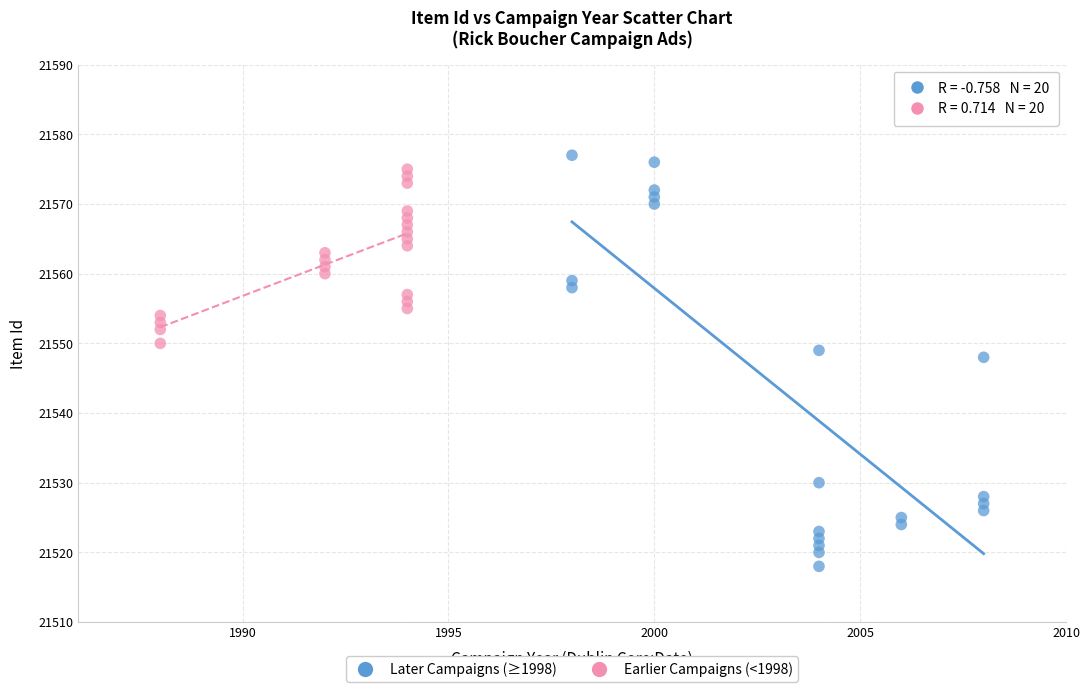

Which series has the largest Y range (max minus min)?

Later Campaigns (≥1998)